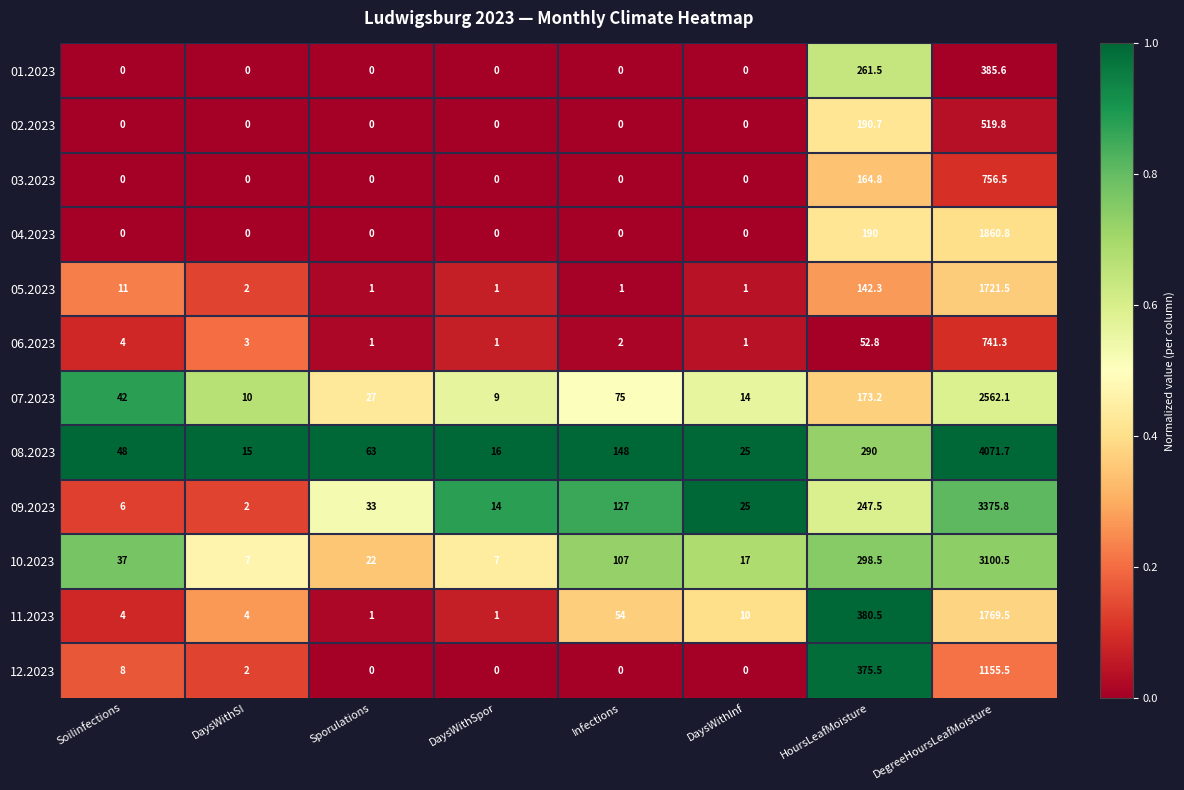

Is it true that 05.2023 equals 1.0 at Infections?

True